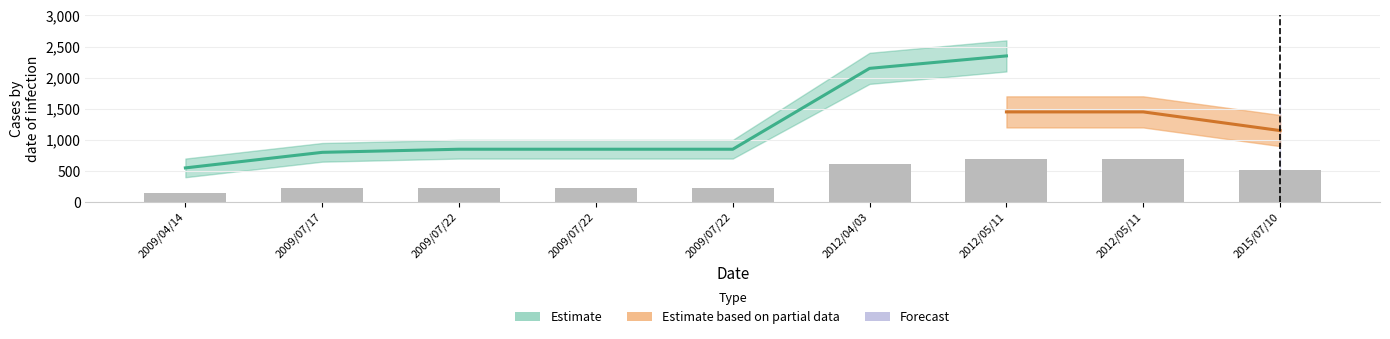

Reading right to left, transcribe all the data shown in this chart.

2015/07/10=520.6	2012/05/11=692.0	2012/05/11=691.1	2012/04/03=611.1	2009/07/22=232.3	2009/07/22=232.0	2009/07/22=231.7	2009/07/17=223.1	2009/04/14=151.1